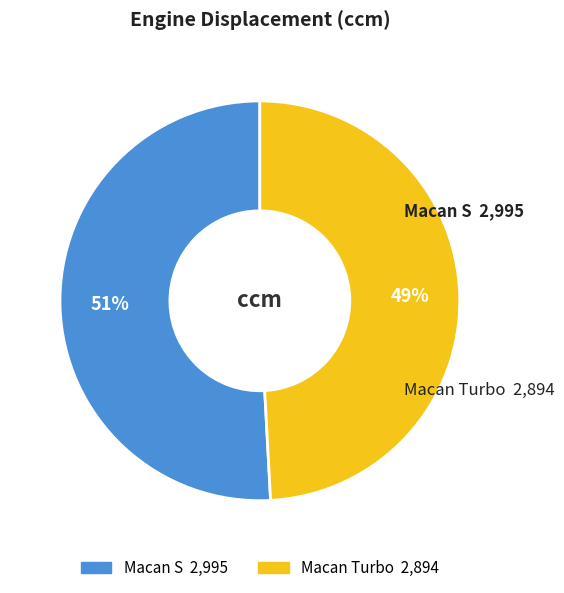

Rank the categories by value from highest to lowest.

Macan S, Macan Turbo